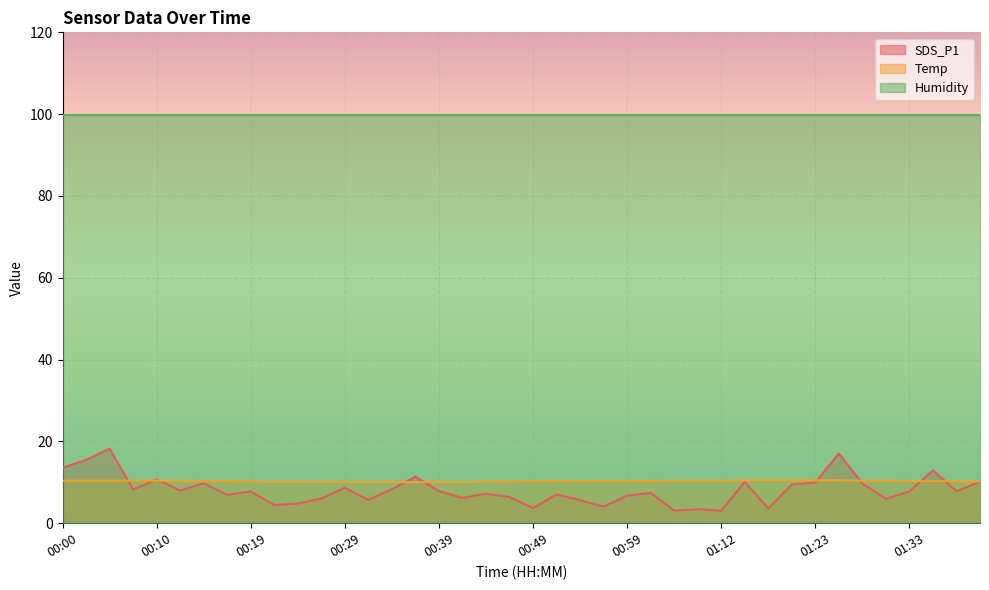

How many interior local peaks does the Temp series have?

2